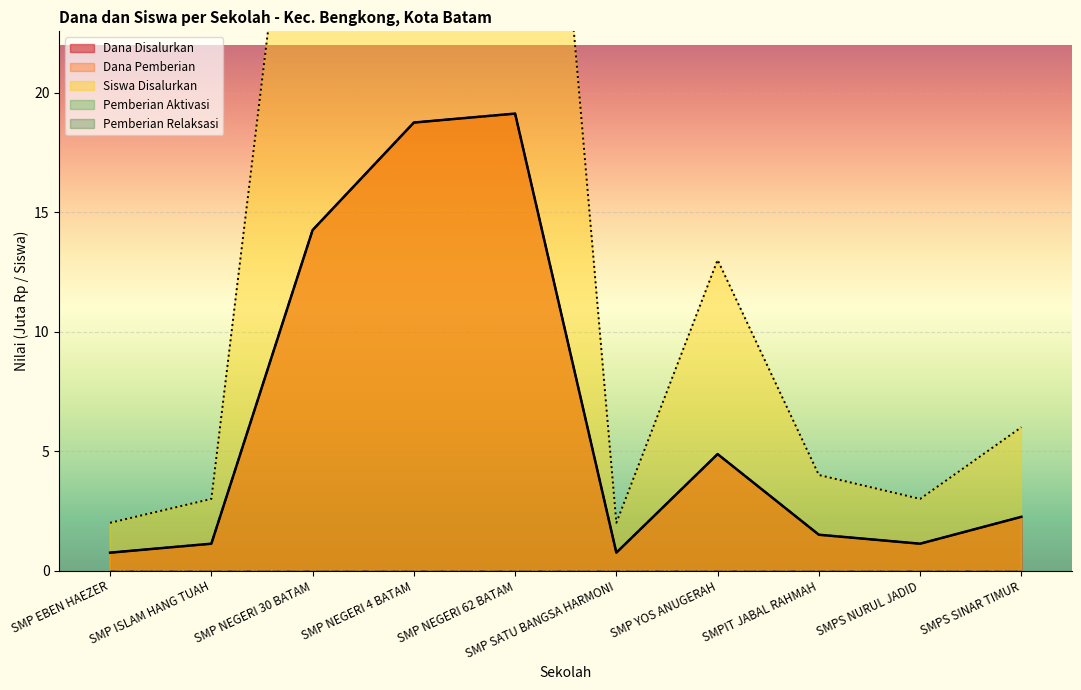

How many values in the Dana Pemberian series are below 2?

5